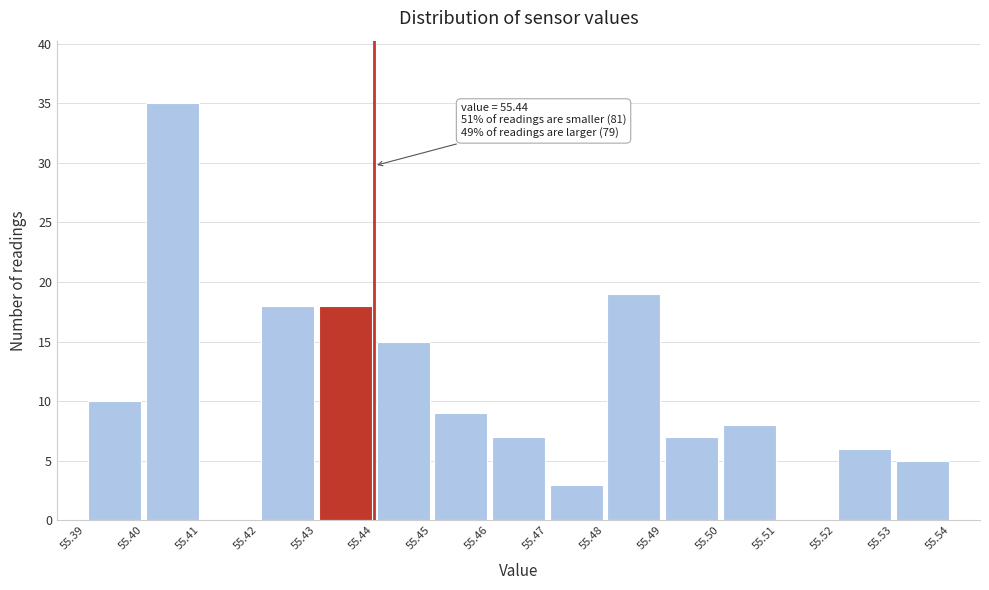

Over which range of the x-axis is the bar tallest?

55.40 to 55.41